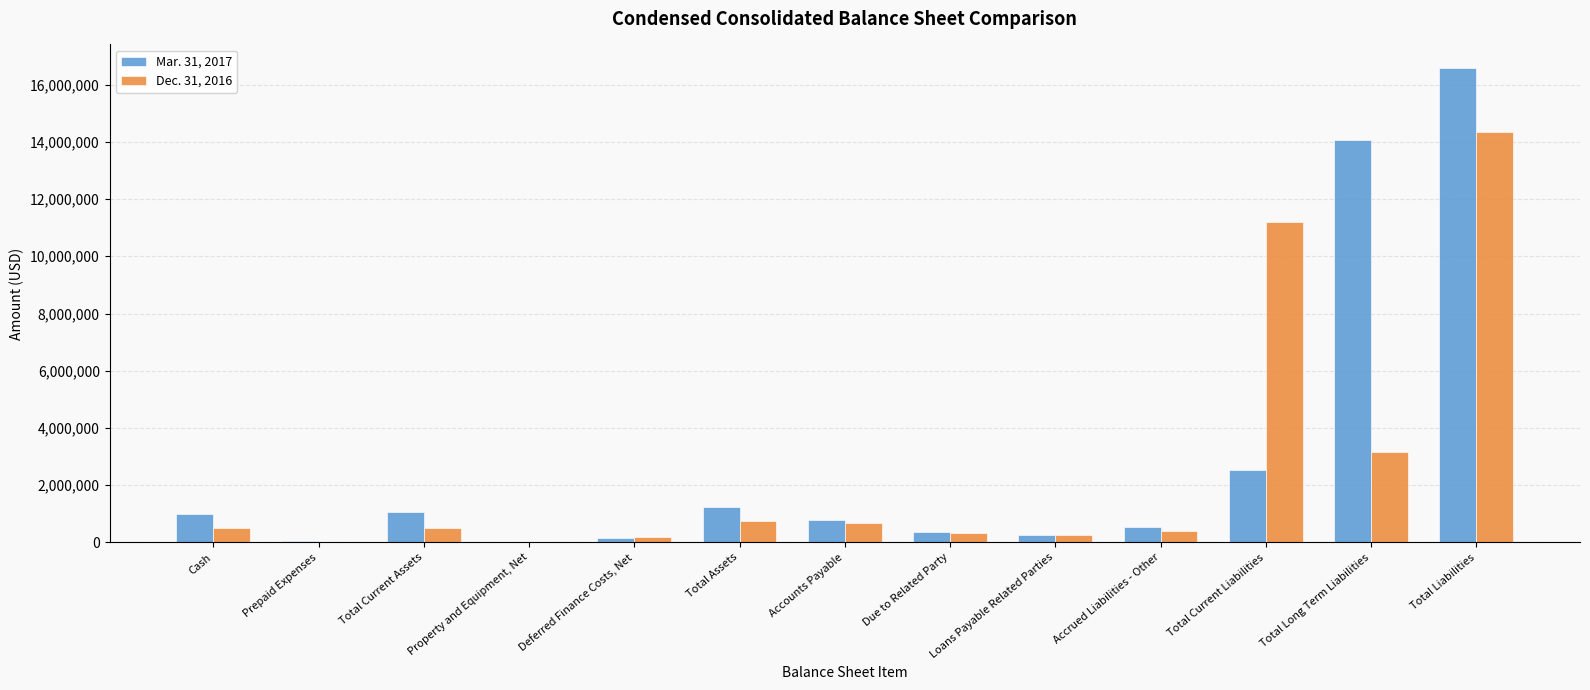

Is it true that Mar. 31, 2017 equals 550354 at Accrued Liabilities - Other?

True